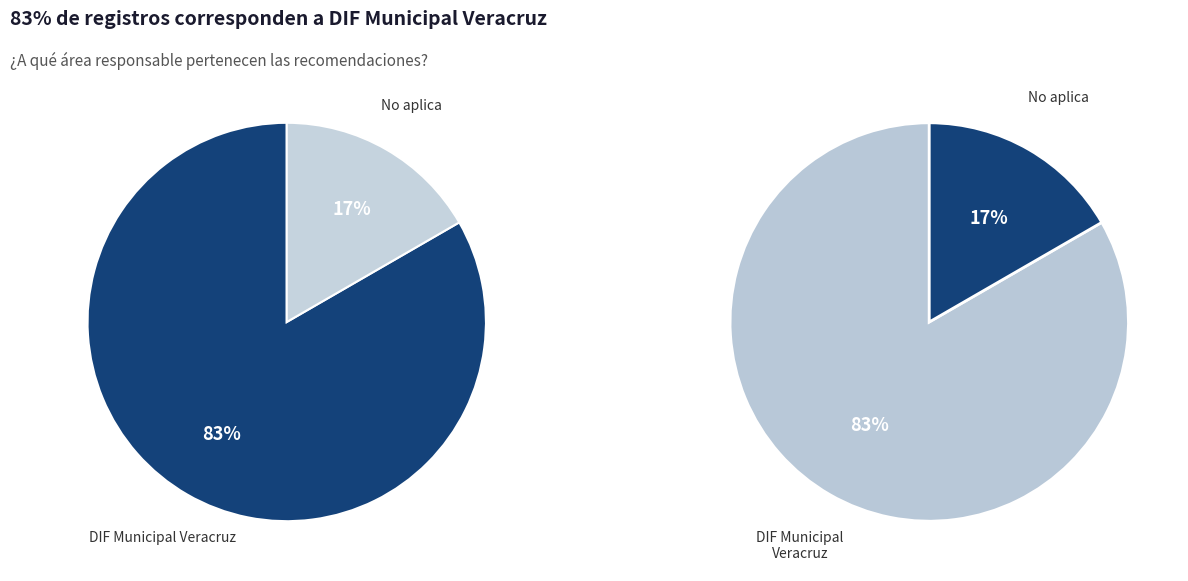

Rank the categories by value from highest to lowest.

DIF MUNICIPAL DE VERACRUZ, no aplica